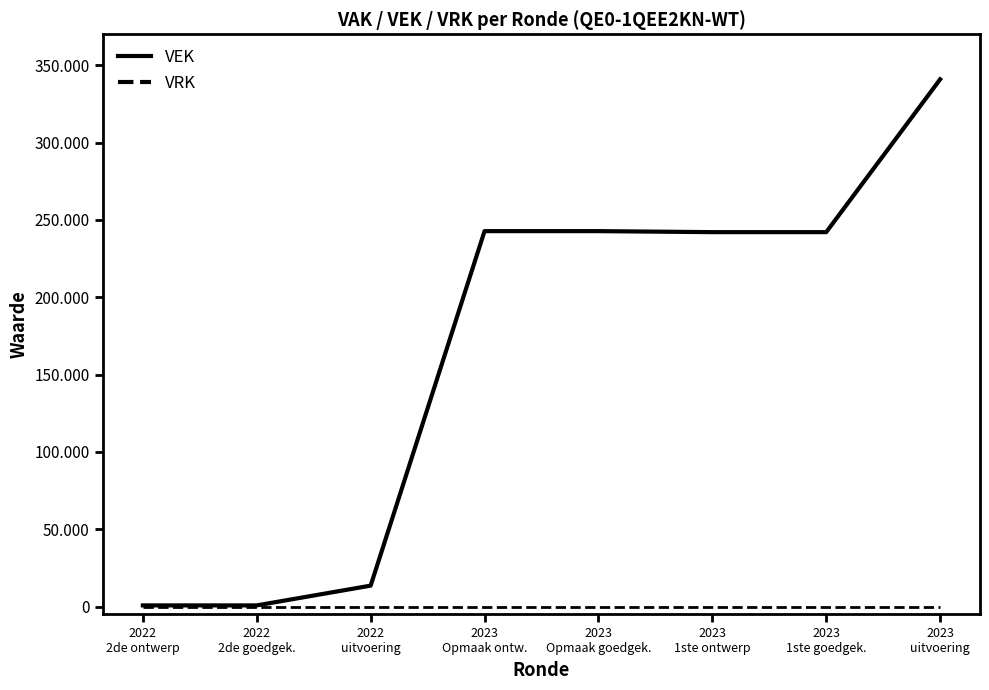

At which label does VEK first exceed 242068?

2023
Opmaak ontw.